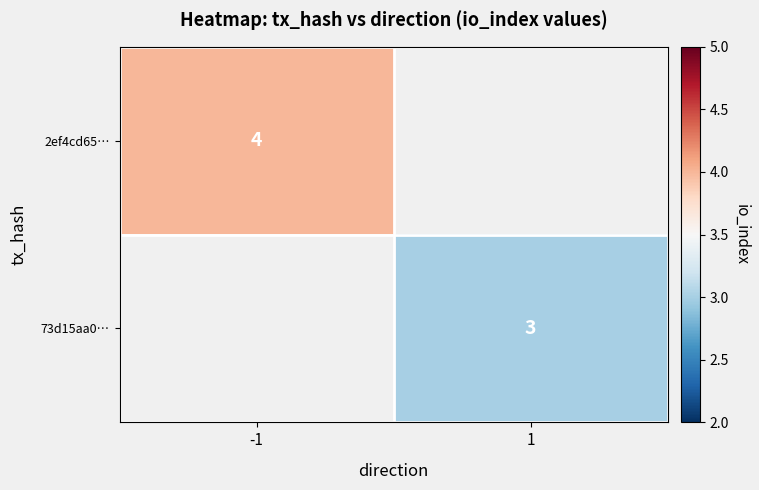

The value of 73d15aa0… at 1 is 3. True or false?

True